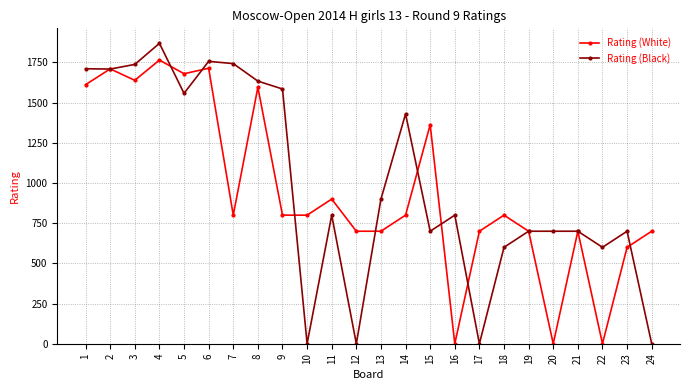

At which category is the sum across all series the highest?

4